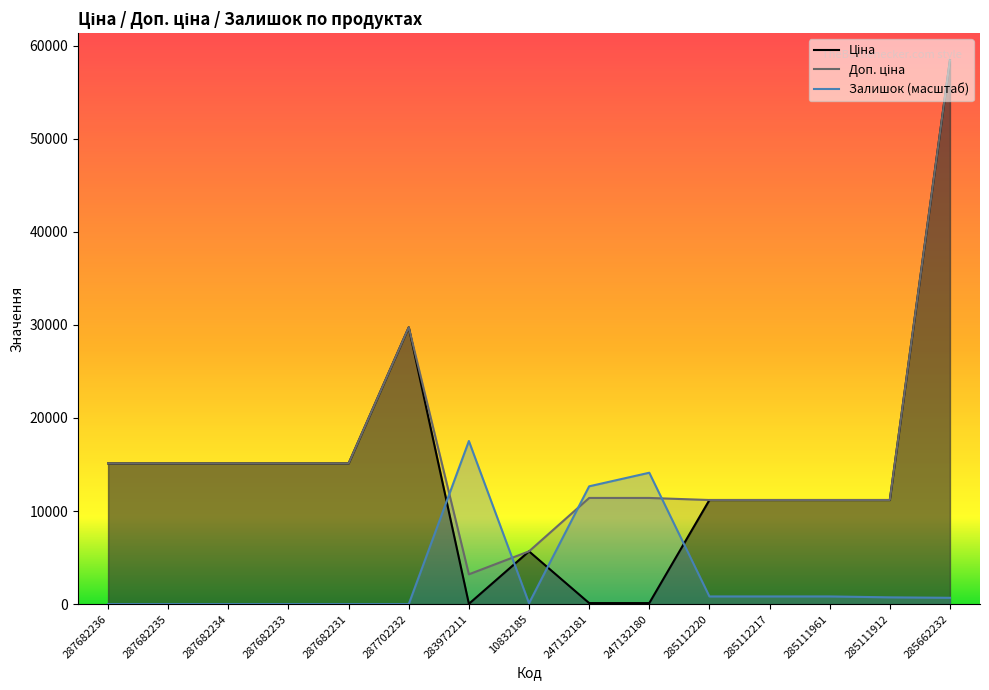

In Ціна, how many points are lower than both neighbors (excluding endpoints)?

1